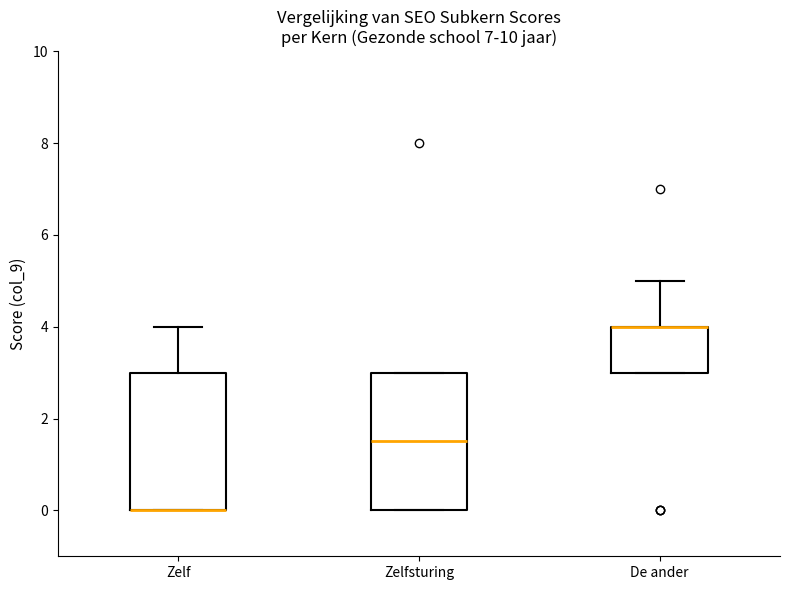

Where is the upper edge of the box for Zelf on the y-axis? The values are not printed on the chart, so give them approximately, as read against the axis.

3.0